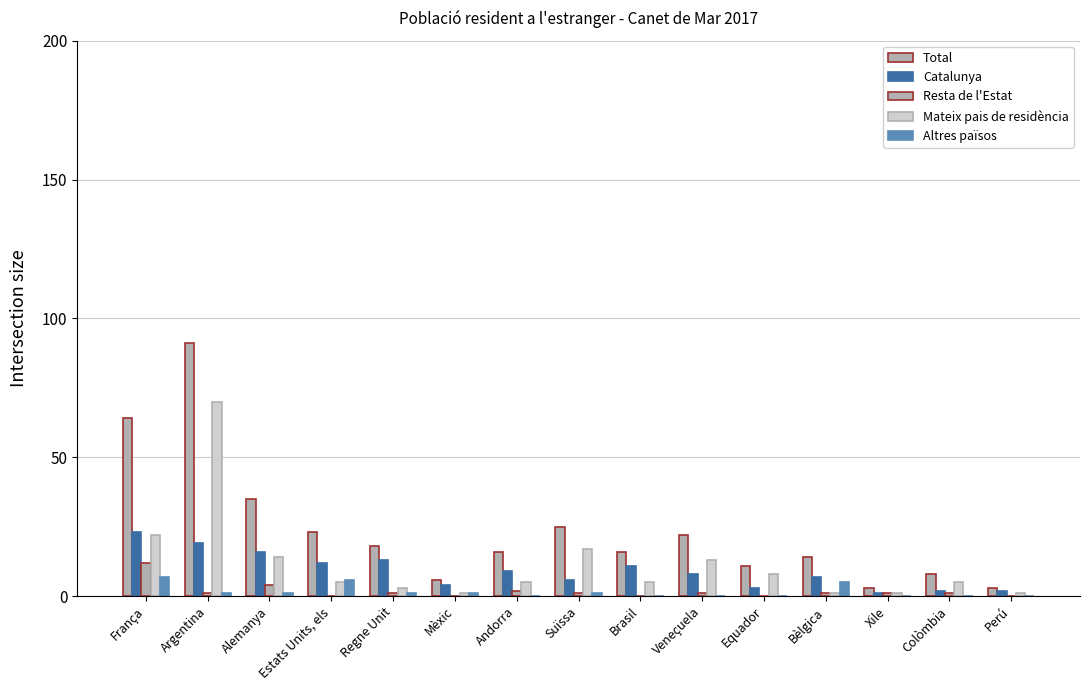

How many groups of bars are there?

15